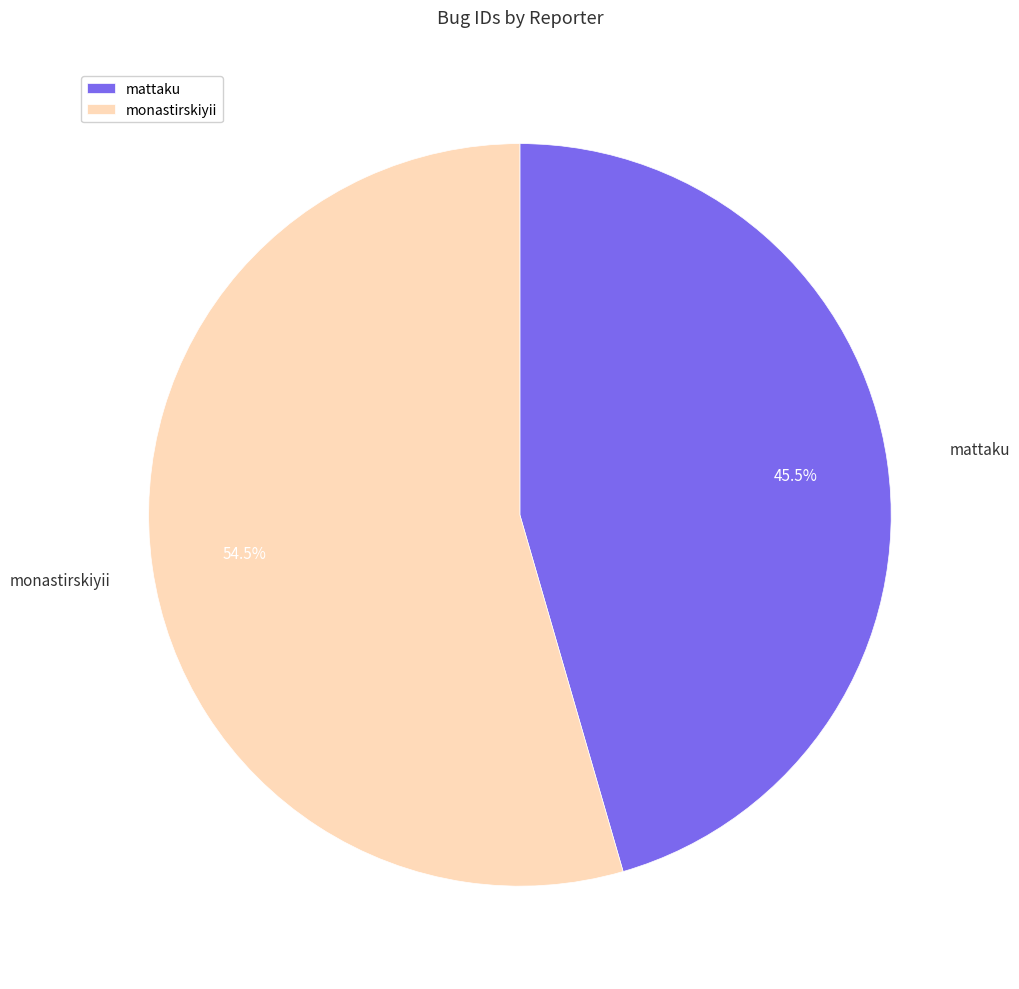

Does any single category account for the majority?

Yes